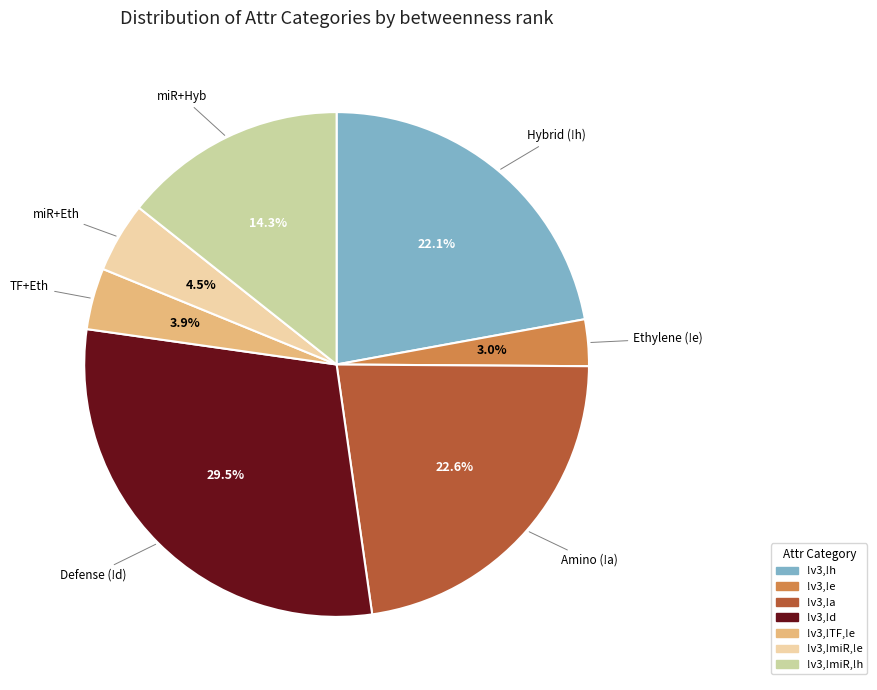

To the nearest percent, what portion does !v3,!miR,!h represent?

14%